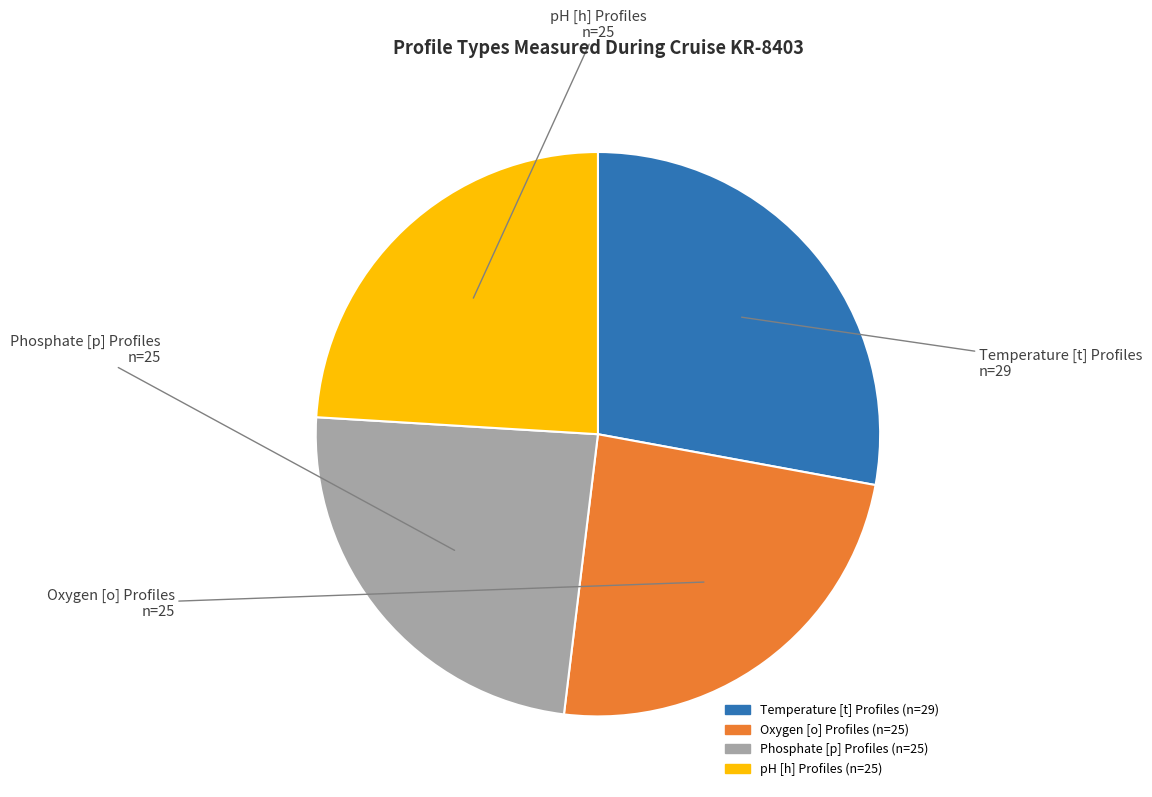

Which category has the biggest portion of the pie?

Temperature [t] Profiles